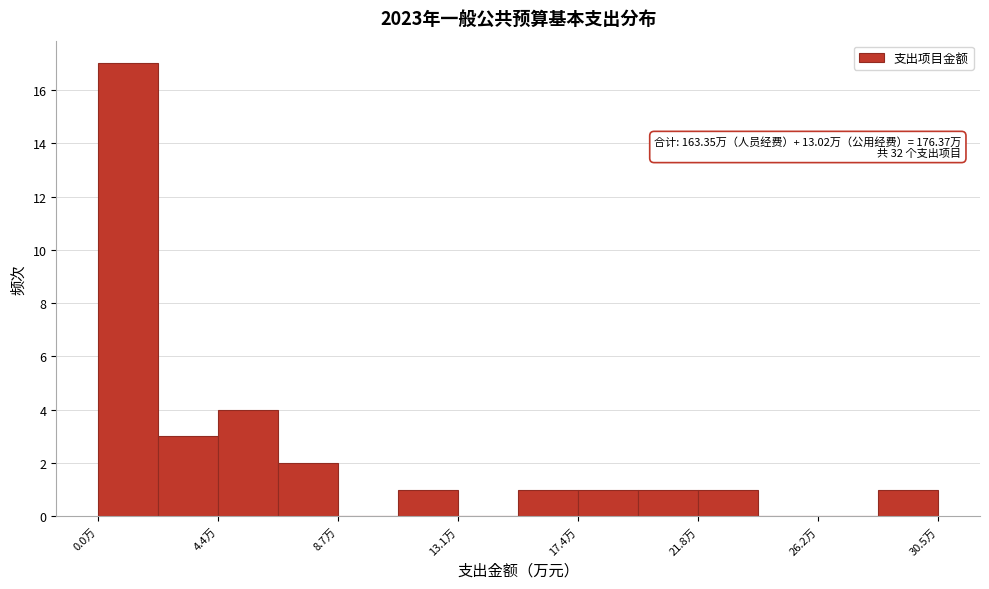

Over which range of the x-axis is the bar tallest?

0.0 to 2.0